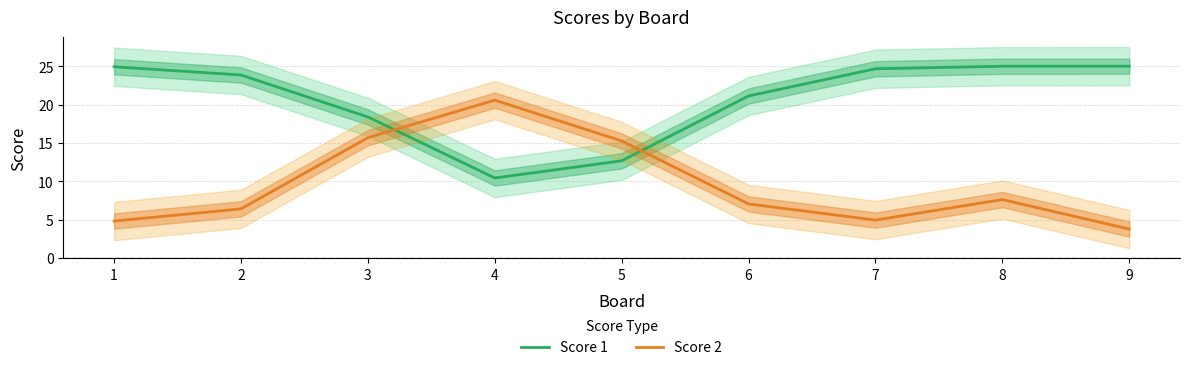

What is the difference between the maximum and minimum values in the Score 1 series?

14.6